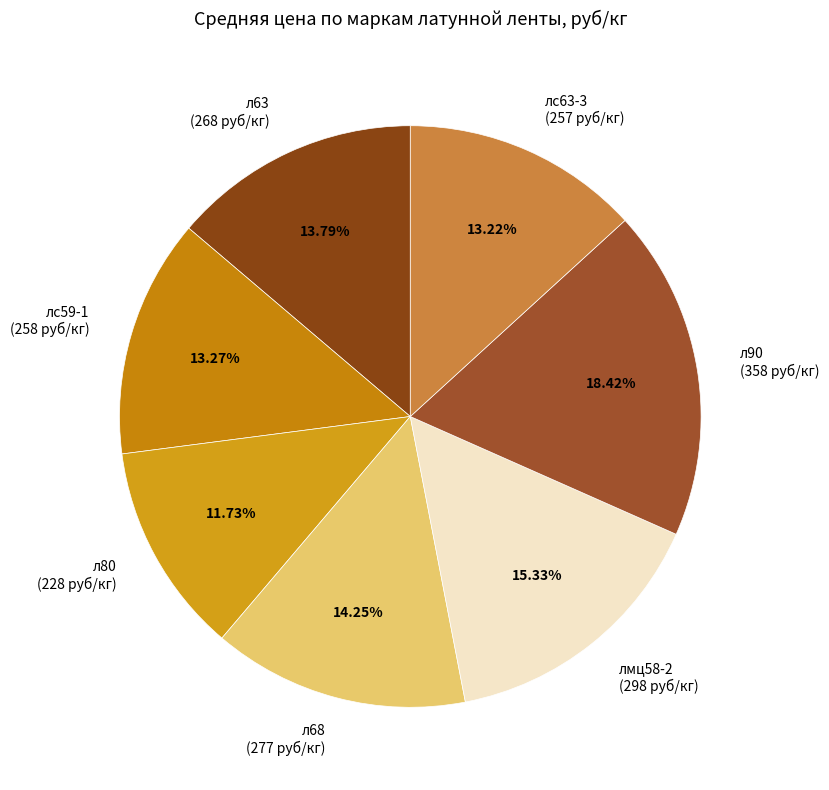

To the nearest percent, what is the difference between the largest and smallest slice percentages?

7%